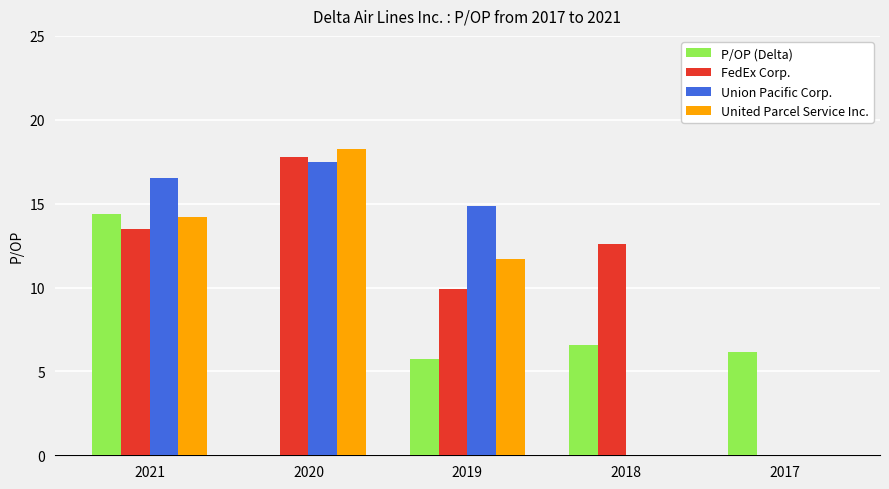

The United Parcel Service Inc. series shows 20.8 at 2021. True or false?

False